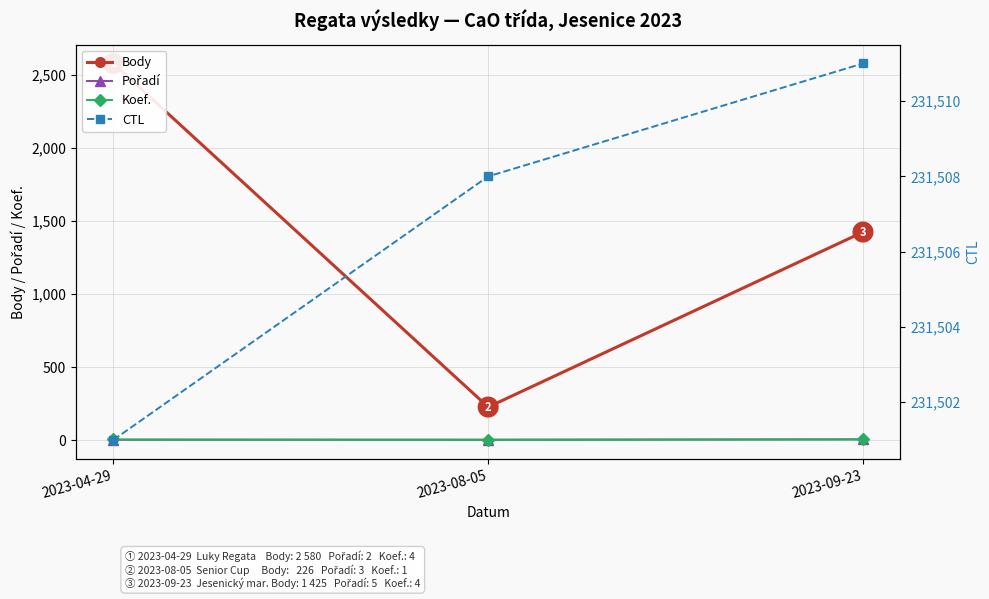

At which category does the chart reach its minimum across all series?

2023-08-05